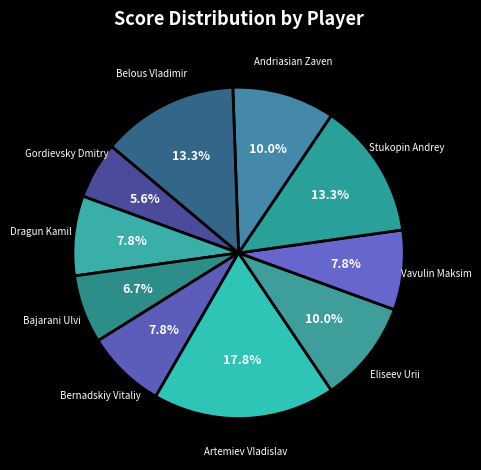

Combined, what portion of the pie is Stukopin Andrey and Bernadskiy Vitaliy?

21.1%